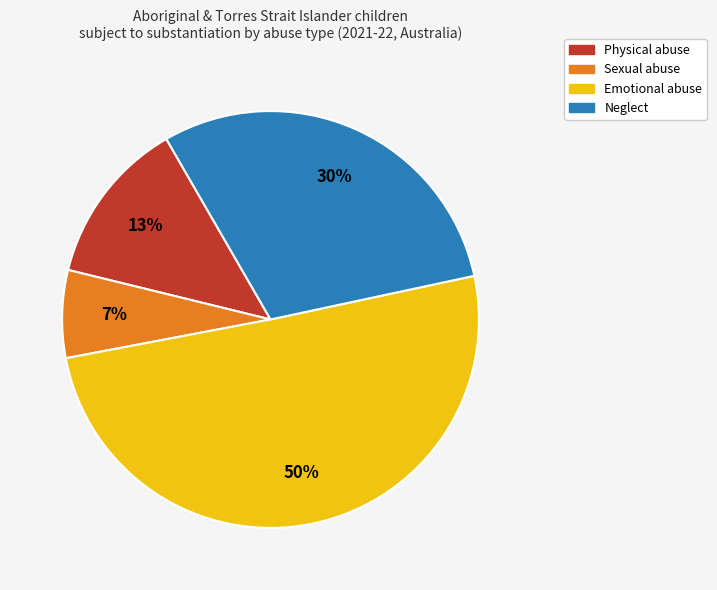

To the nearest percent, what is the combined percentage of Neglect and Physical abuse?

43%